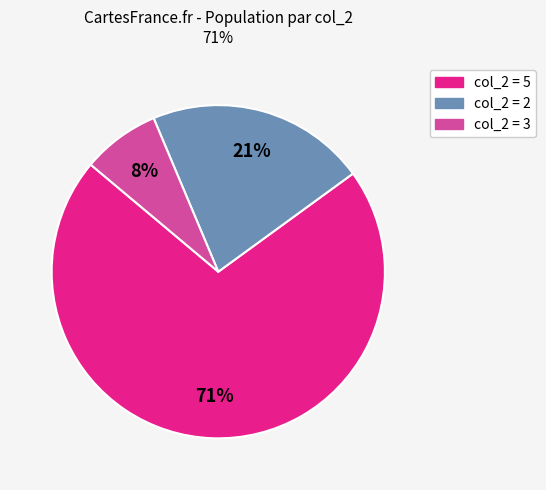

Which slice is the smallest?

col_2 = 3